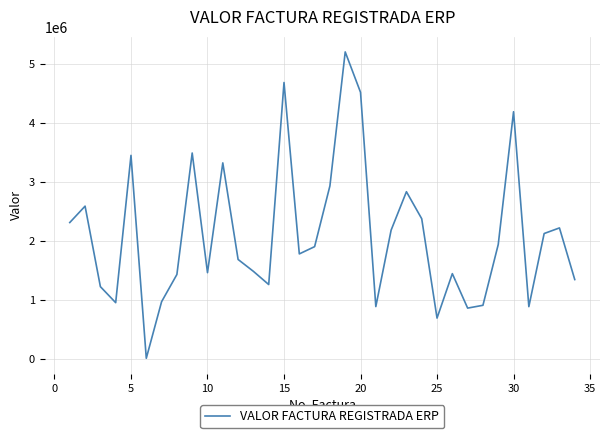

How many interior local valleys (lower than both neighbors) does the data have?

9